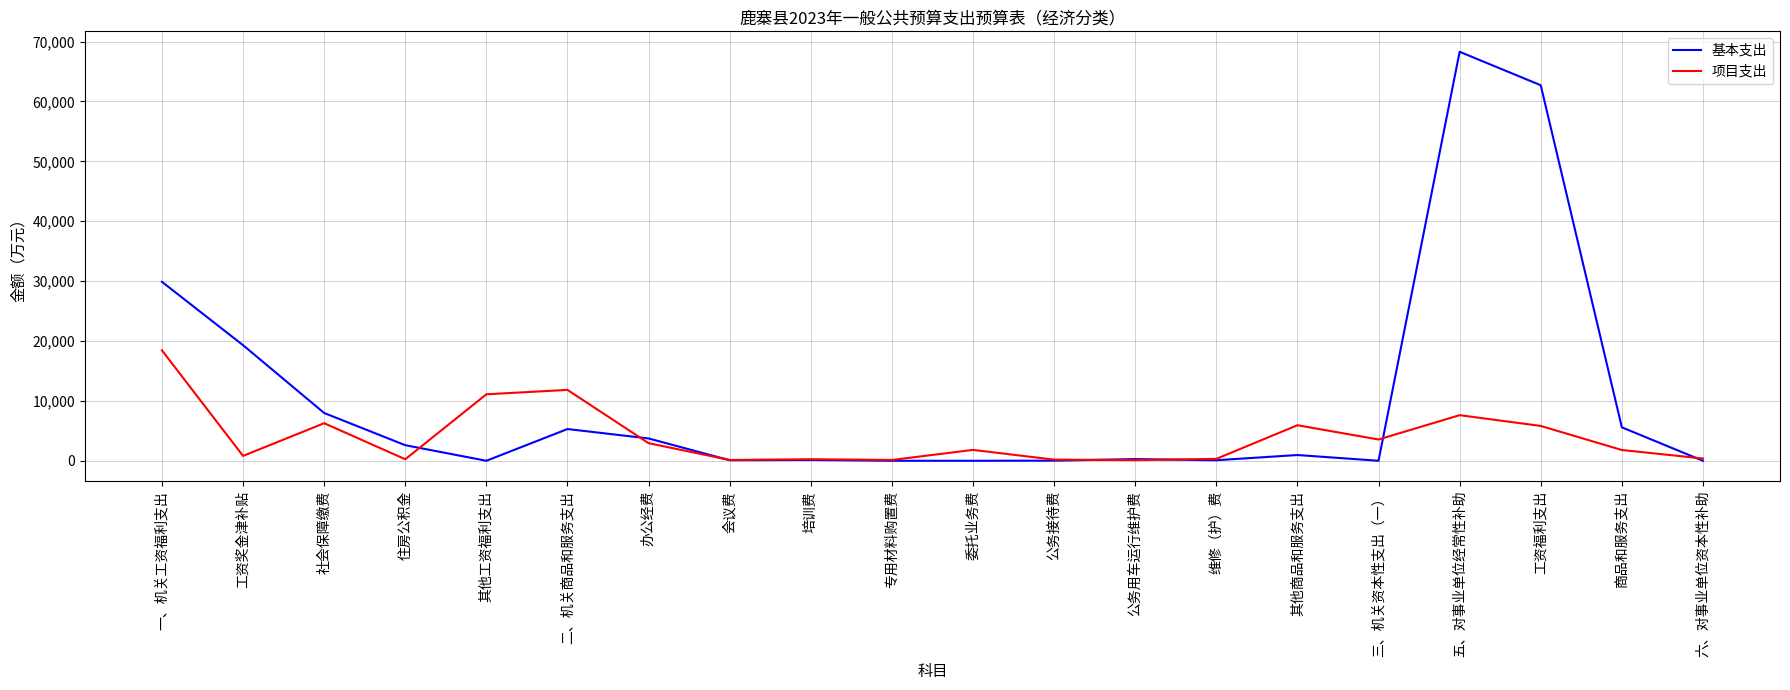

At which category is the sum across all series the highest?

五、对事业单位经常性补助